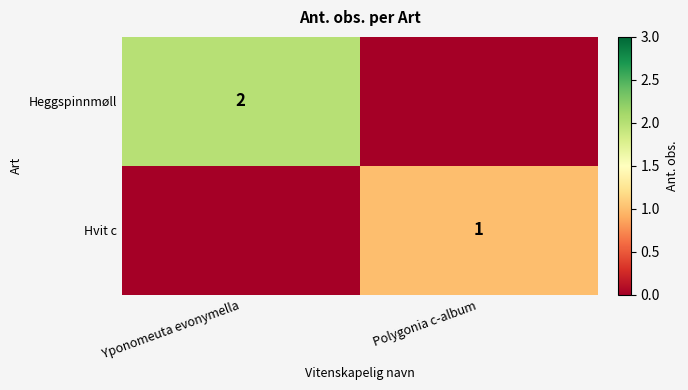

The Hvit c series shows 1 at Polygonia c-album. True or false?

True